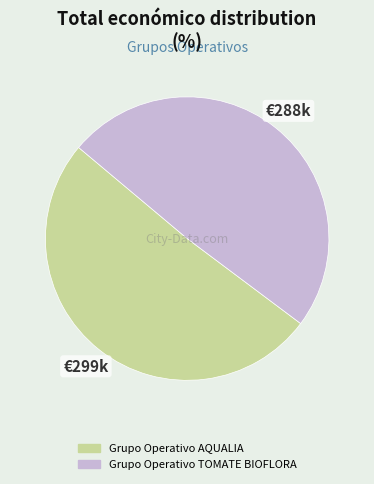

Approximately how many times larger is the value at Grupo Operativo AQUALIA compared to Grupo Operativo TOMATE BIOFLORA?

1.0